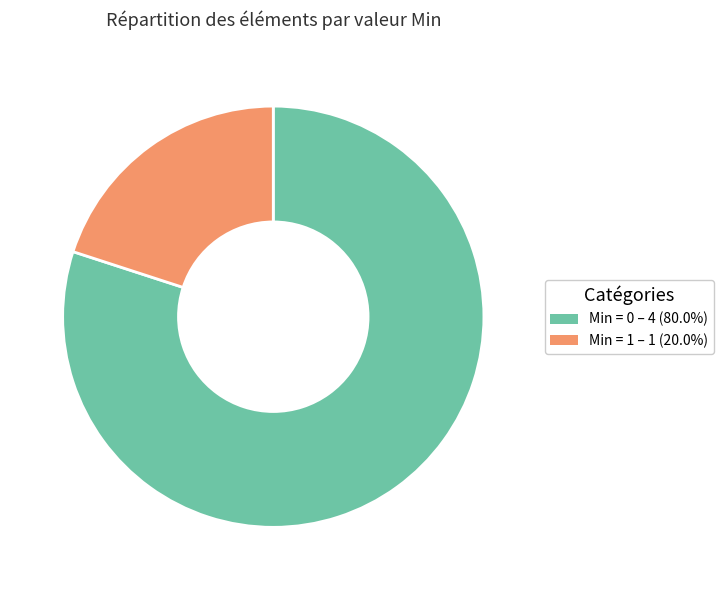

Is there any slice that represents more than half of the pie?

Yes